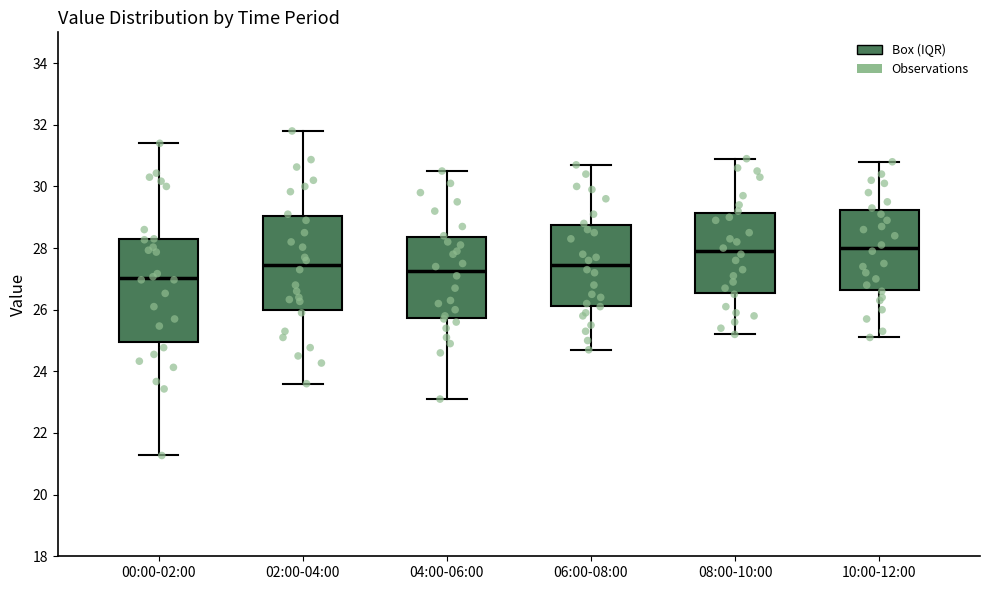

Comparing the boxes themselves (not the whiskers), which one is the tallest?

00:00-02:00